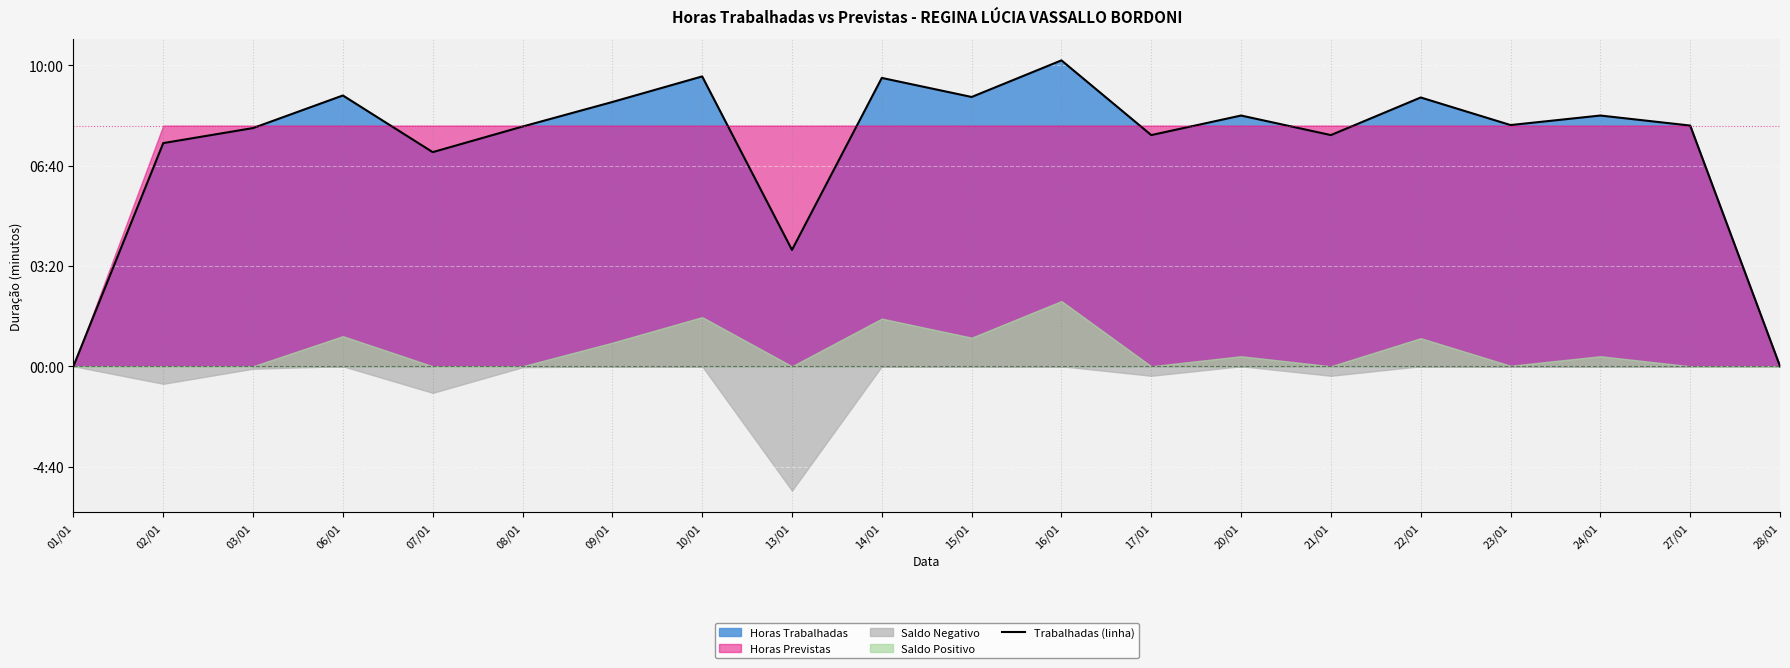

Rank the categories by value from highest to lowest.

16/01, 10/01, 14/01, 06/01, 15/01, 22/01, 09/01, 20/01, 24/01, 23/01, 27/01, 08/01, 03/01, 17/01, 21/01, 02/01, 07/01, 13/01, 01/01, 28/01